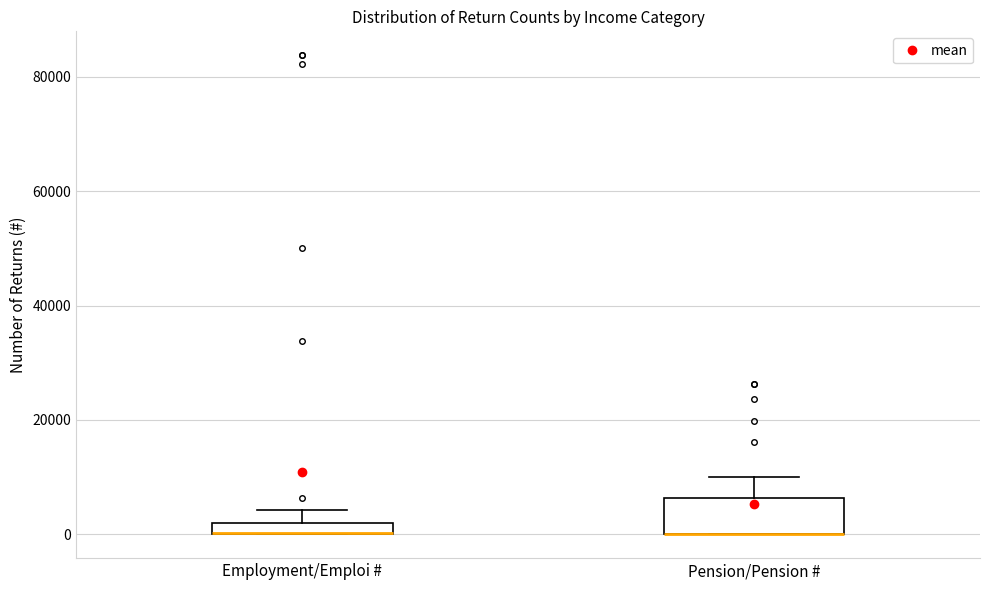

Which box is the tallest, from its lower edge to its upper edge?

Pension/Pension #